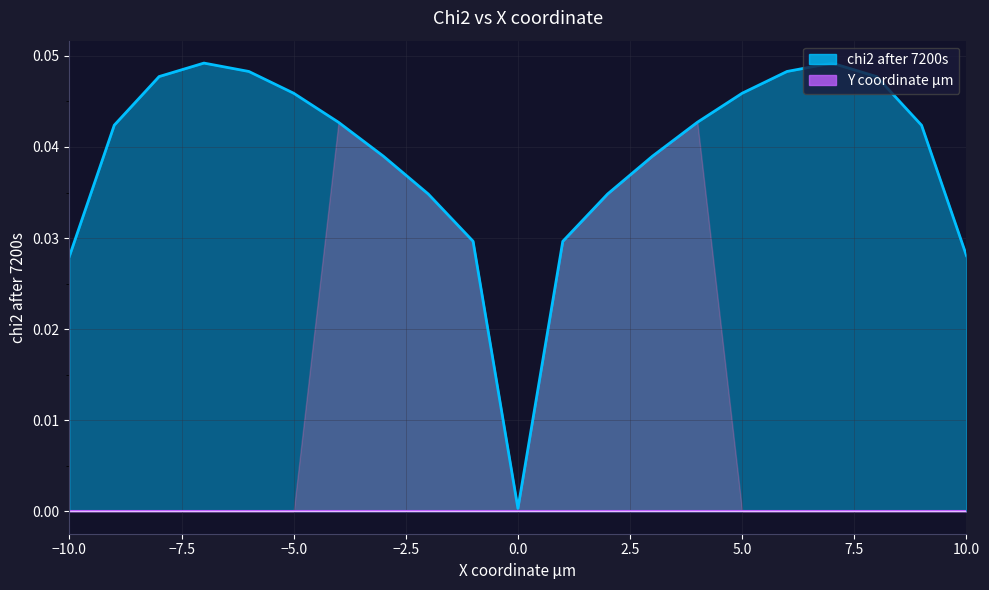

List the labels in order of value, largest first.

-7, 7, -6, 6, -8, 8, -5, 5, -4, 4, -9, 9, -3, 3, -2, 2, -1, 1, 10, -10, 0